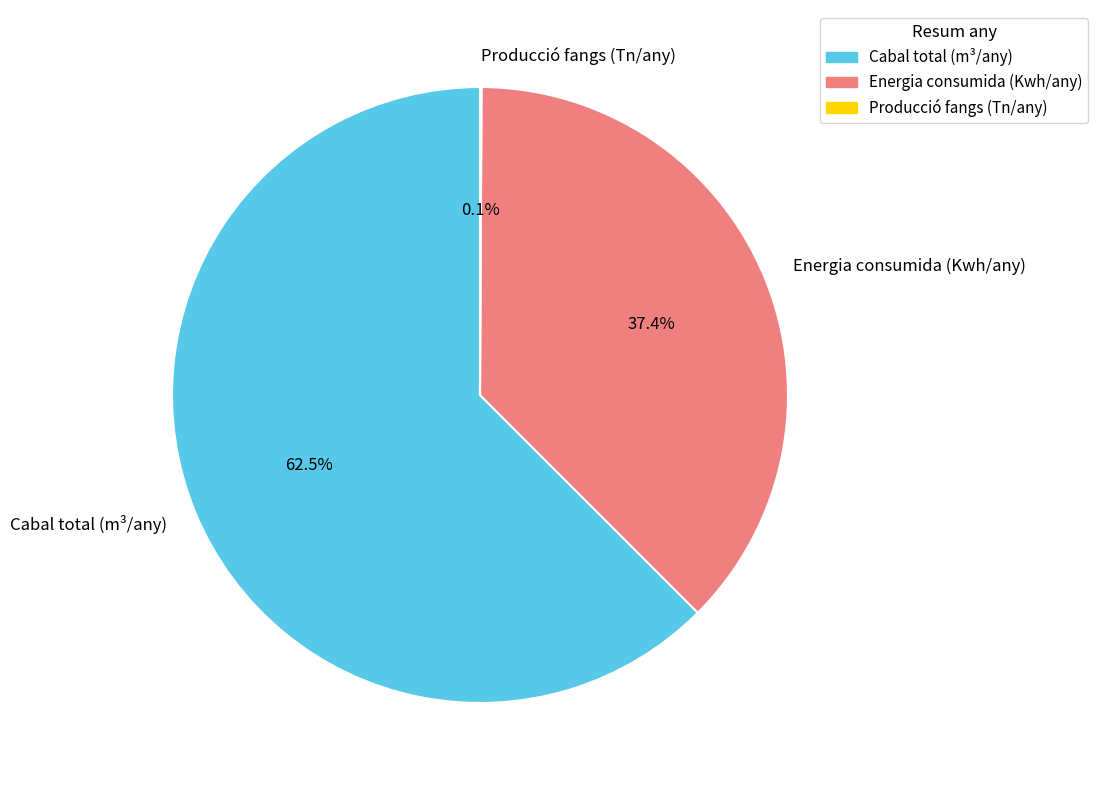

To the nearest percent, what portion does Energia consumida (Kwh/any) represent?

37%